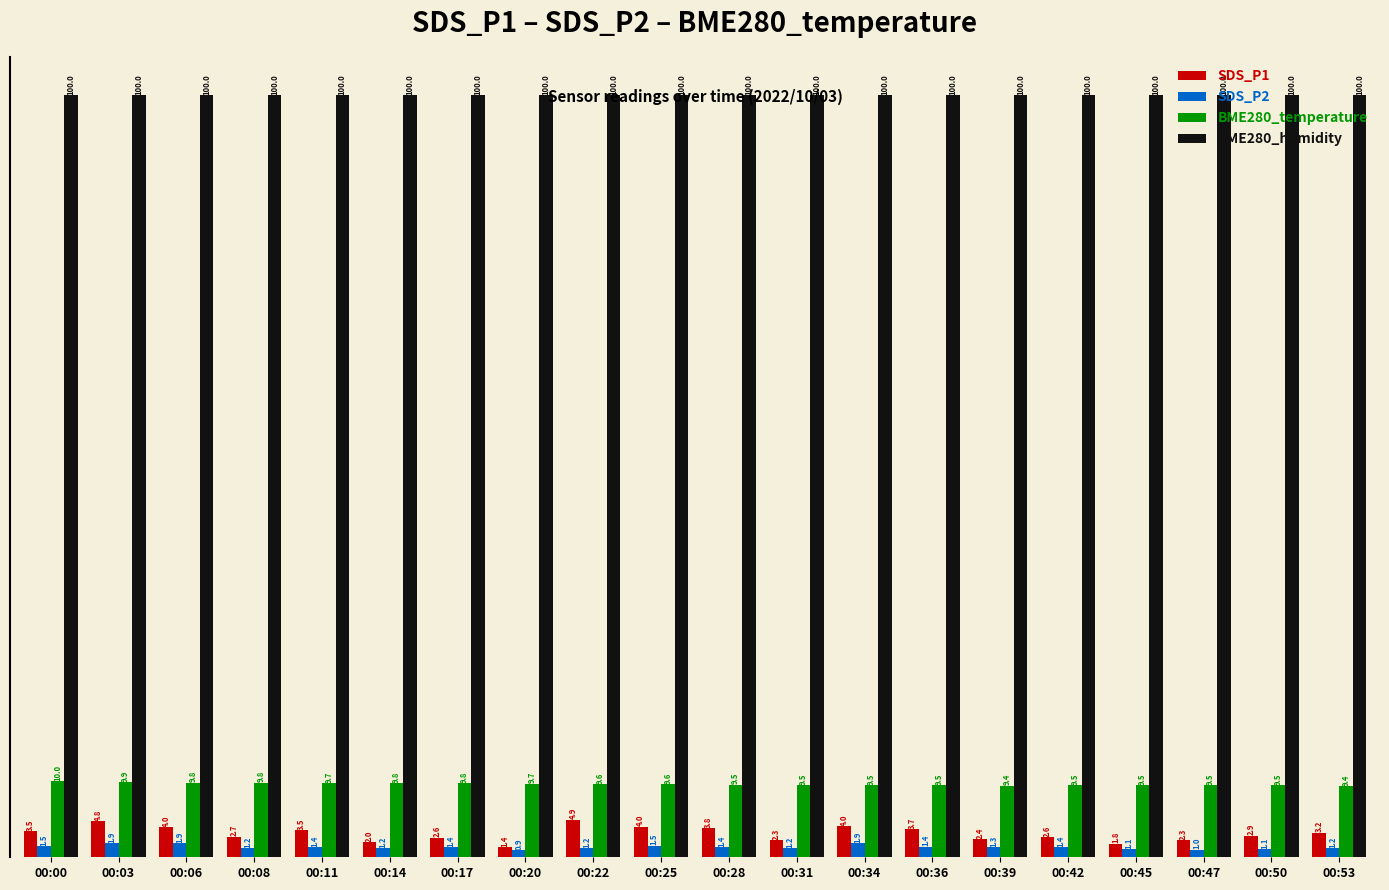

Read the SDS_P1 value at 00:36.

3.7